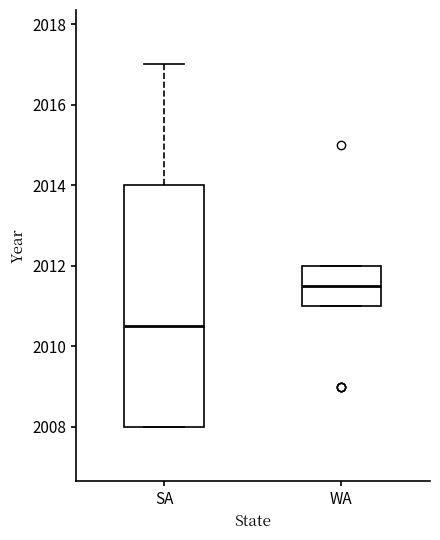

Reading left to right, transcribe this box plot: for each box, give where its median line is, the range the box spans, and where its two whiskers end, as read against the y-axis. The values are not printed on the chart, so give them approximately, as read against the axis.

SA: median 2010.6, box 2008.0 to 2014.0, whiskers 2008.0 to 2017.0
WA: median 2011.6, box 2011.0 to 2012.0, whiskers 2011.0 to 2012.0